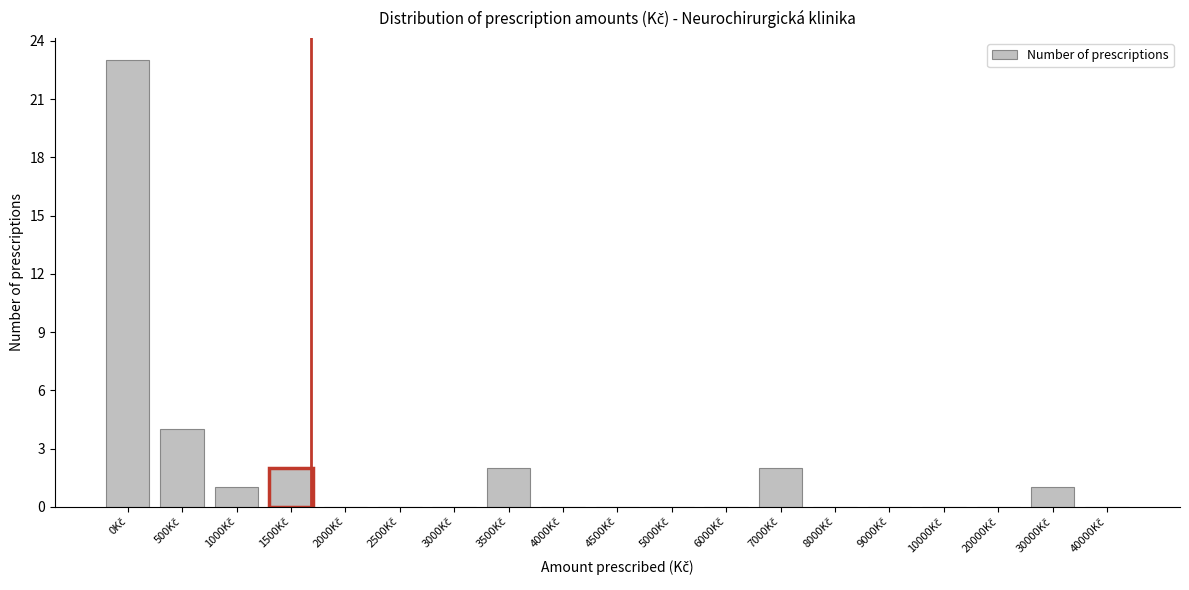

What is the greatest value displayed?

23